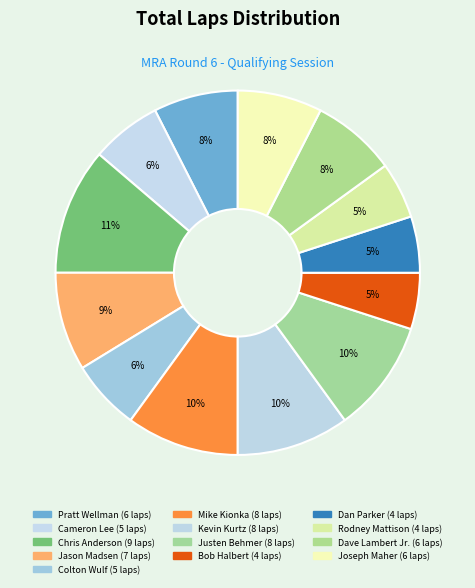

How many segments does this pie chart have?

13